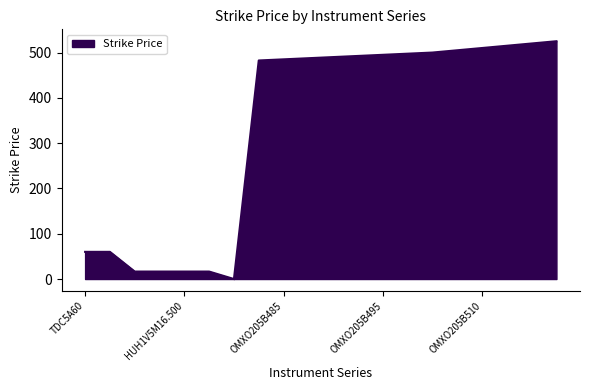

What is the difference between the maximum and minimum values?

525.0